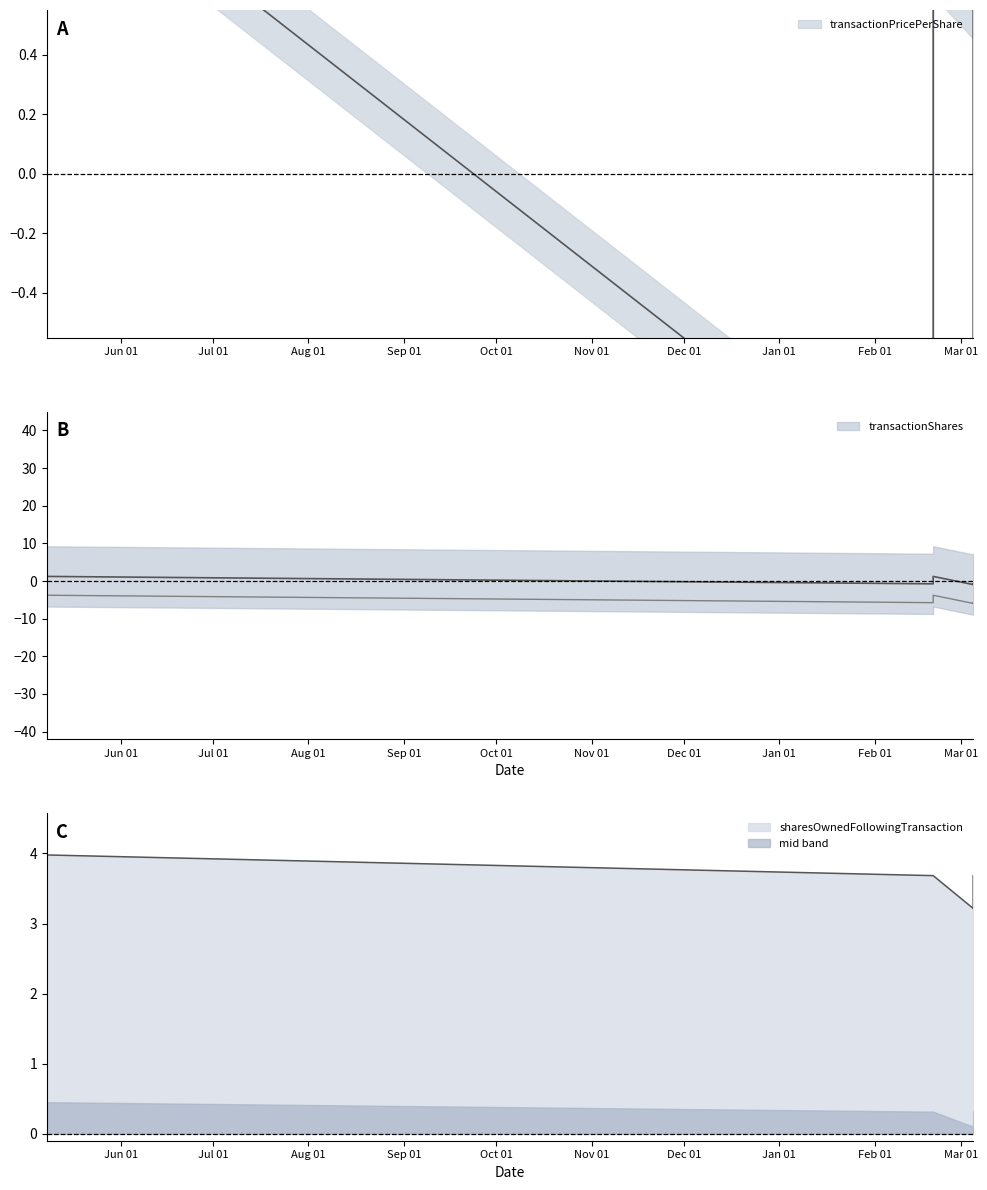

How many positive values does the transactionPricePerShare series have?

3